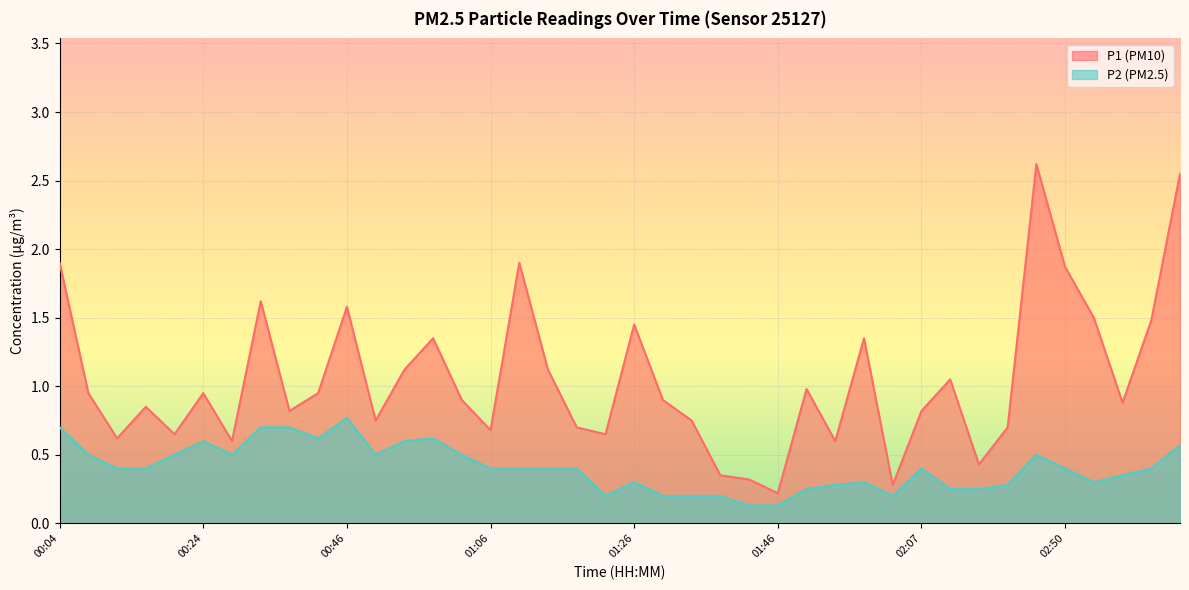

Reading right to left, transcribe all the data shown in this chart.

P1: 2.5	1.5	0.9	1.5	1.9	2.6	0.7	0.4	1.1	0.8	0.3	1.4	0.6	1.0	0.2	0.3	0.3	0.8	0.9	1.4	0.7	0.7	1.1	1.9	0.7	0.9	1.4	1.1	0.8	1.6	0.9	0.8	1.6	0.6	0.9	0.7	0.8	0.6	0.9	1.9
P2: 0.6	0.4	0.3	0.3	0.4	0.5	0.3	0.2	0.2	0.4	0.2	0.3	0.3	0.2	0.1	0.1	0.2	0.2	0.2	0.3	0.2	0.4	0.4	0.4	0.4	0.5	0.6	0.6	0.5	0.8	0.6	0.7	0.7	0.5	0.6	0.5	0.4	0.4	0.5	0.7